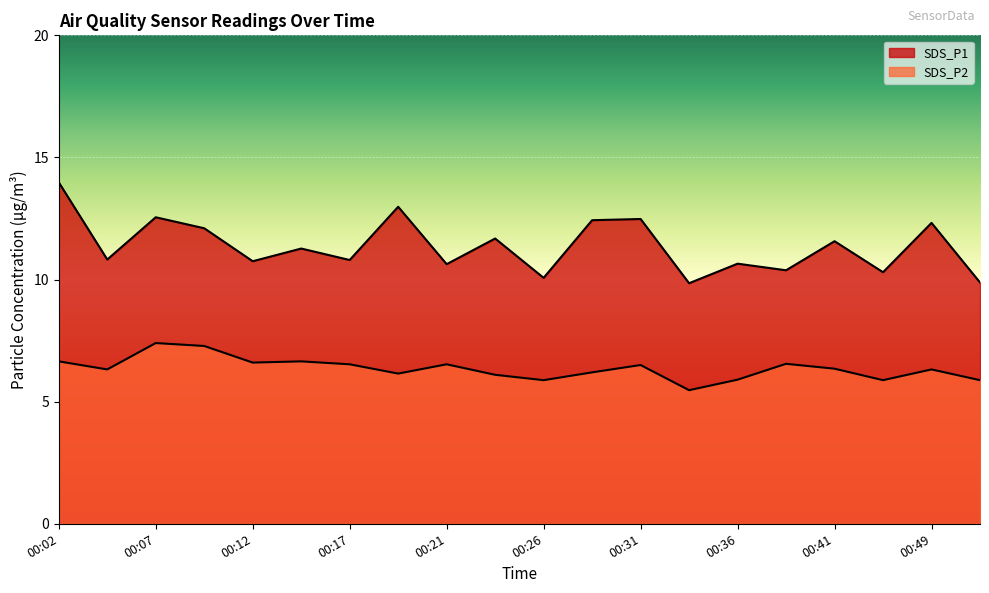

Where is SDS_P1 nearest to the value 11?

00:04